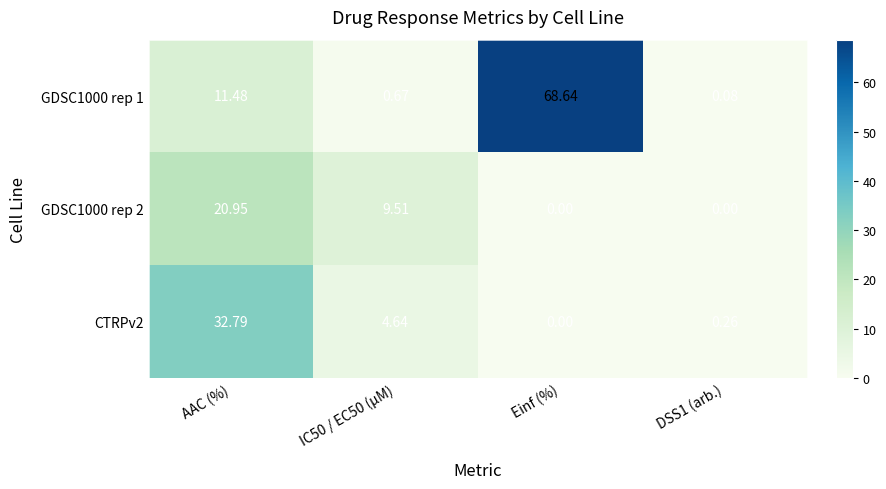

At which label does GDSC1000 rep 2 reach its peak?

AAC (%)